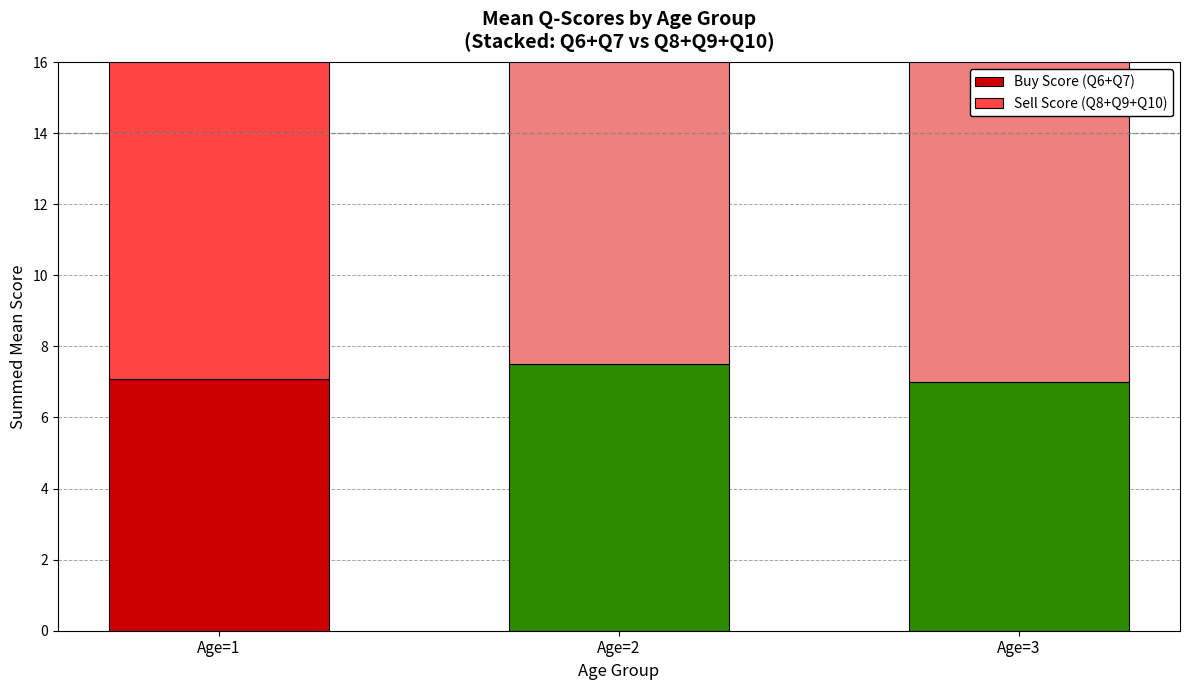

Which has a higher value, Age=3 or Age=2?

Age=2